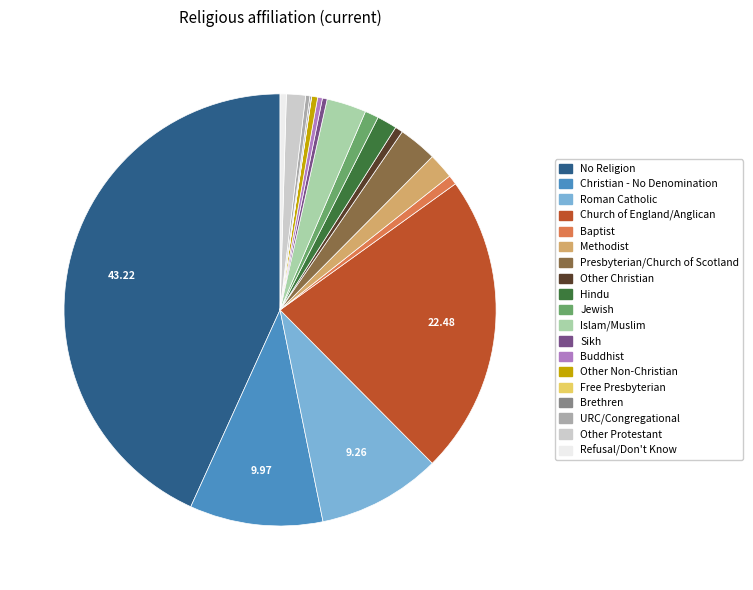

Does Jewish represent more than half of the total?

No